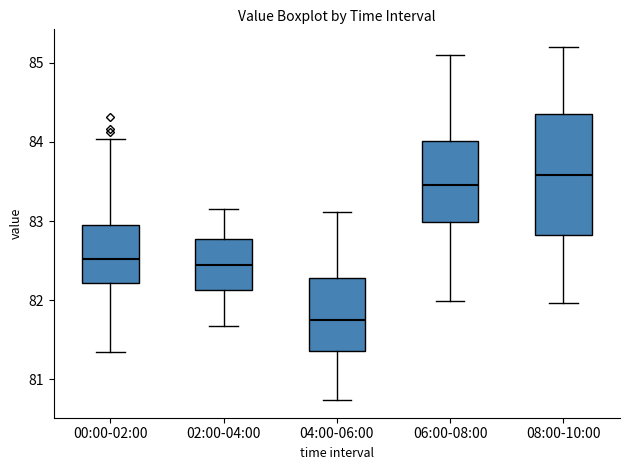

Reading left to right, read every box against the y-axis: the position of its median line, the range the box covers, and the ends of its whiskers. The values are not printed on the chart, so give them approximately, as read against the axis.

00:00-02:00: median 82.5, box 82.2 to 83.0, whiskers 81.4 to 84.0
02:00-04:00: median 82.4, box 82.1 to 82.8, whiskers 81.7 to 83.2
04:00-06:00: median 81.8, box 81.4 to 82.3, whiskers 80.7 to 83.1
06:00-08:00: median 83.5, box 83.0 to 84.0, whiskers 82.0 to 85.1
08:00-10:00: median 83.6, box 82.8 to 84.4, whiskers 82.0 to 85.2